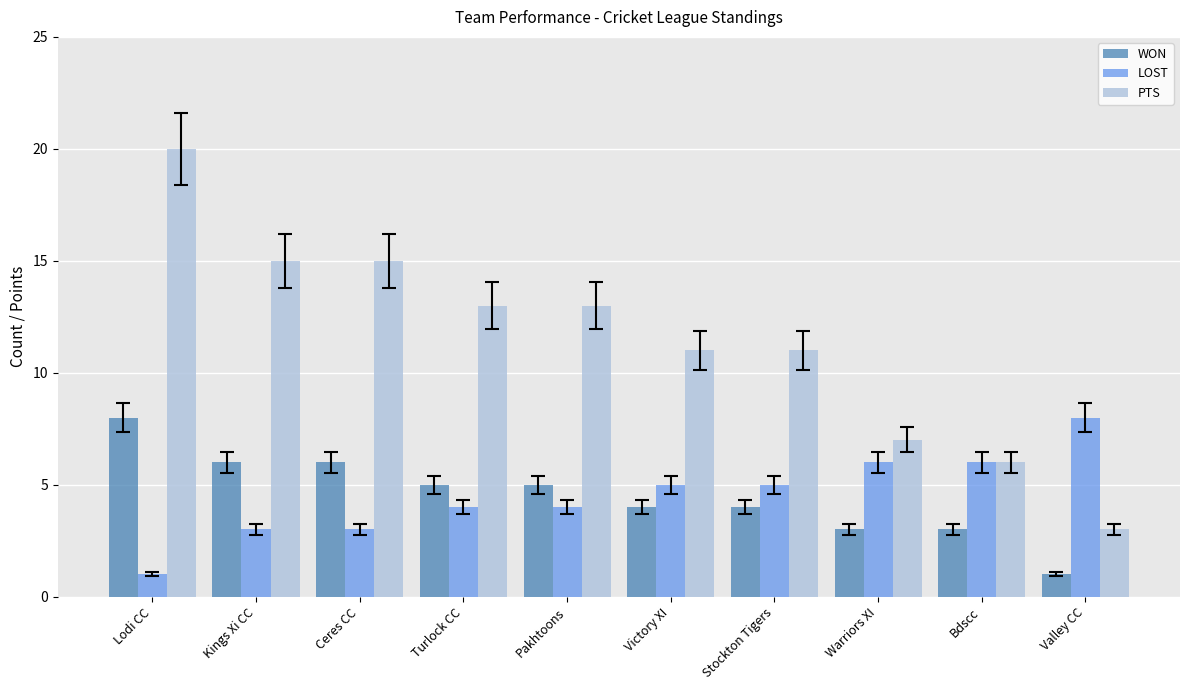

Is it true that WON equals 6 at Kings Xi CC?

True